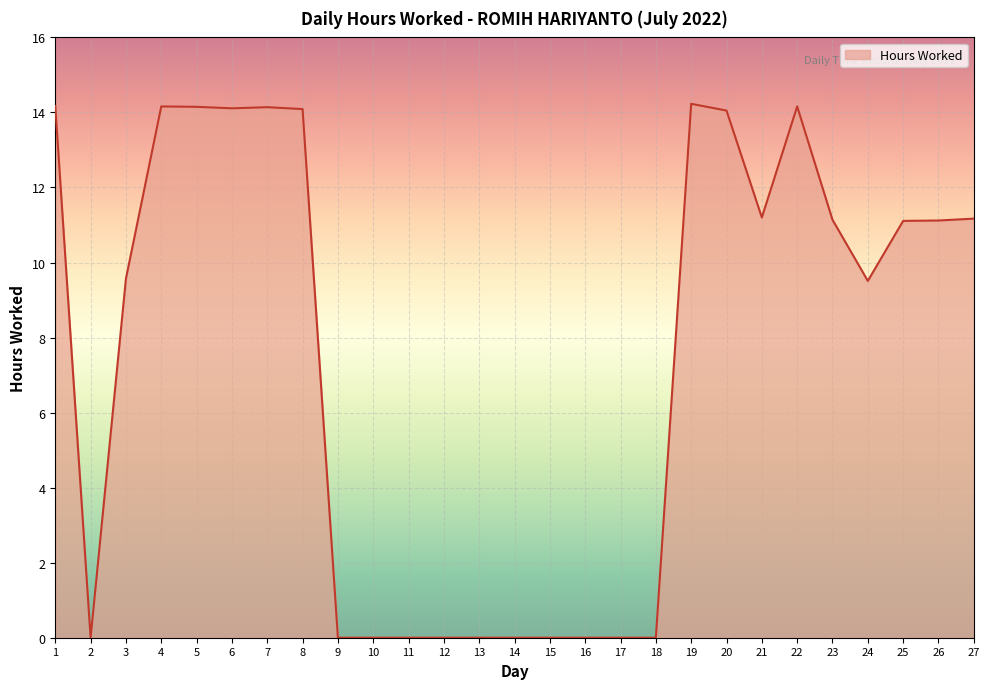

Is it true that the value at 7 is 9.1?

False